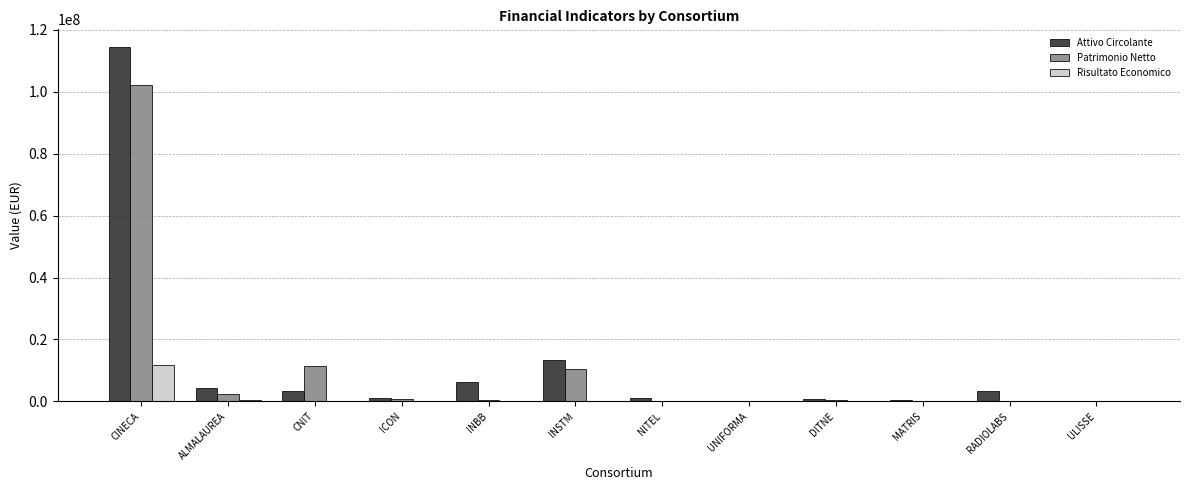

The value of Attivo Circolante at CINECA is 62064615.8. True or false?

False